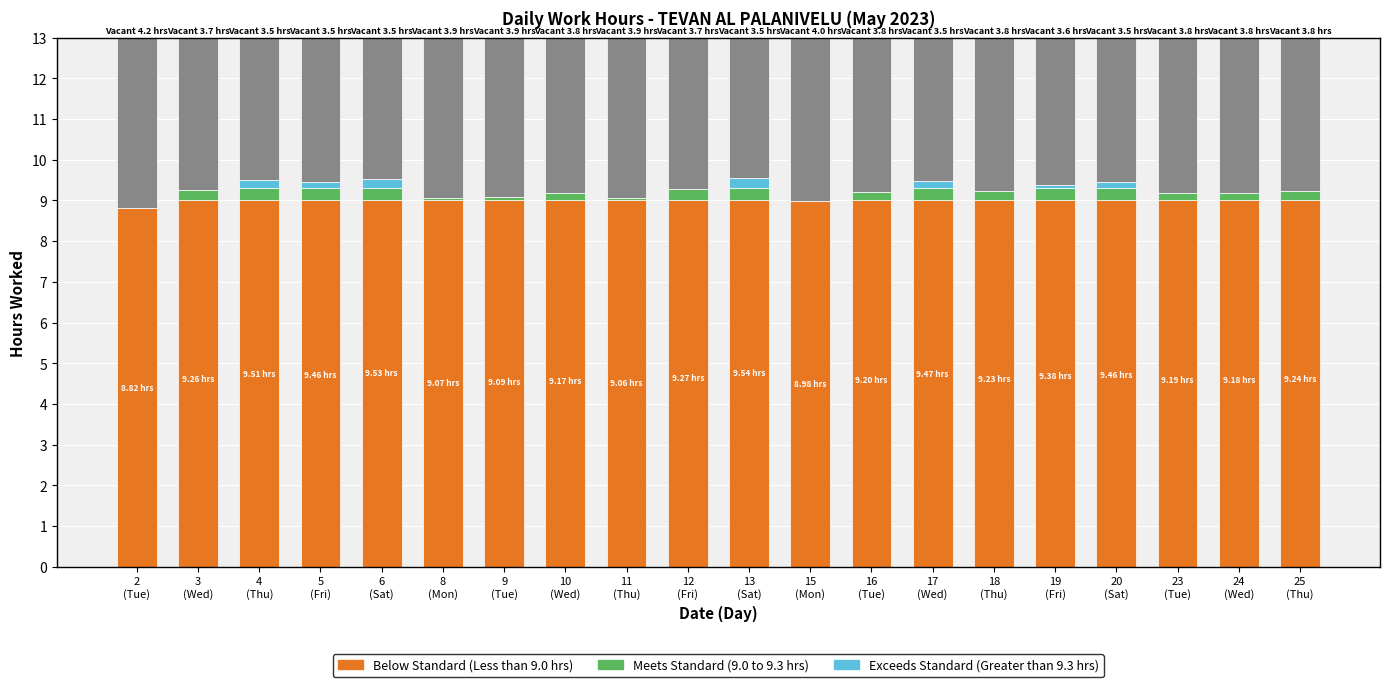

Is it true that Below Standard (Less than 9.0 hrs) equals 9.0 at 24
(Wed)?

True